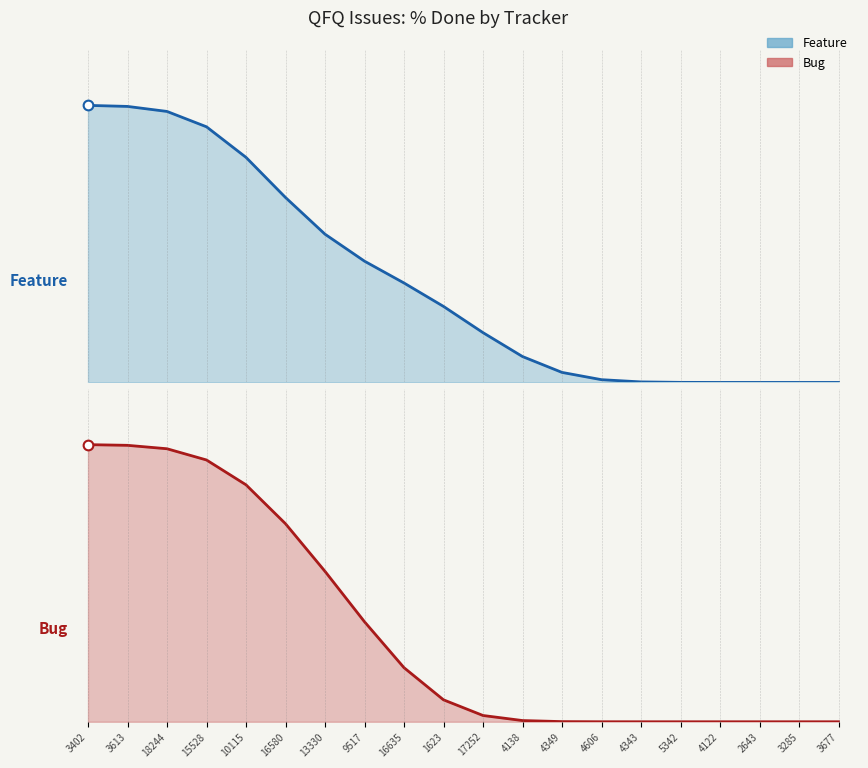

The value of Bug at 15528 is 94.4. True or false?

True